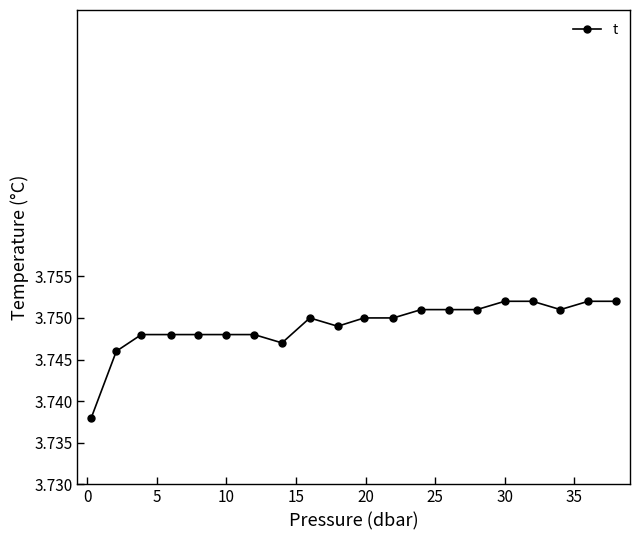

How many values are between 3 and 4?

20